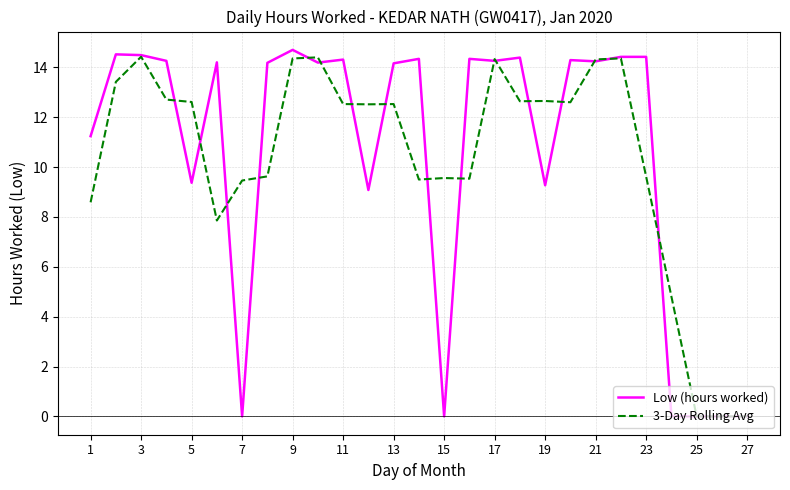

What is the highest value of the Low (hours worked) series?

14.7